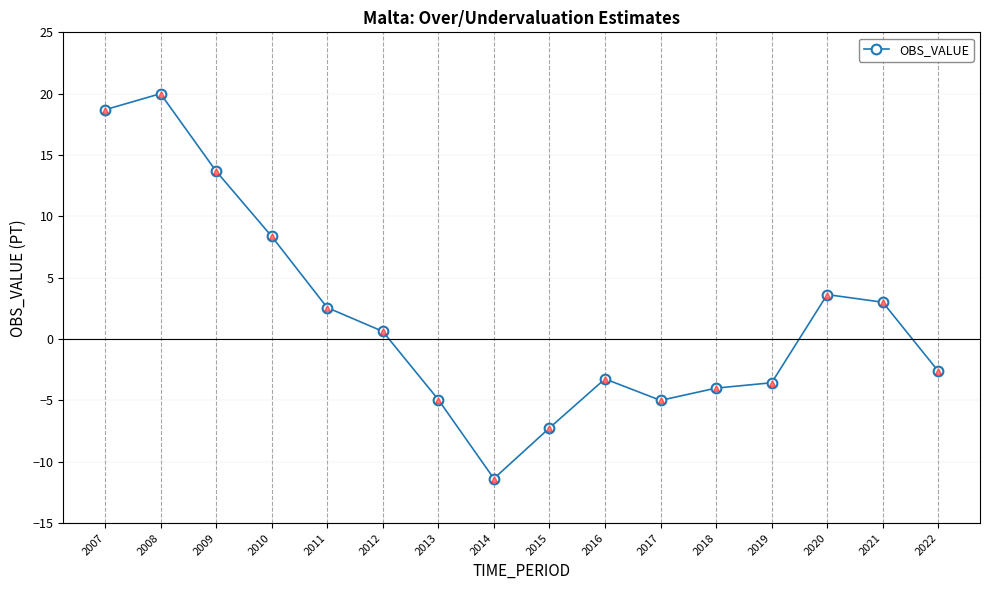

Count the number of values greater than 0.

8